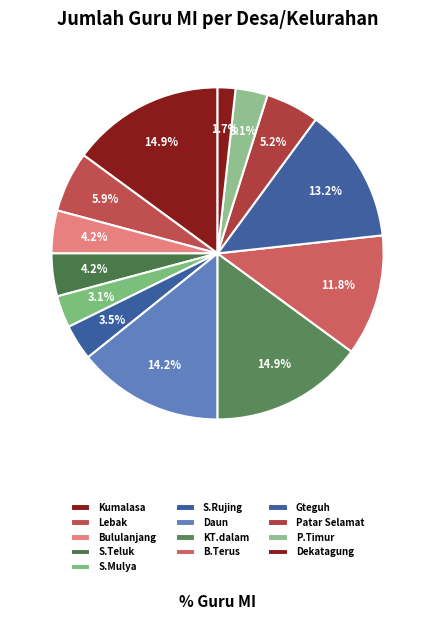

How many segments does this pie chart have?

13